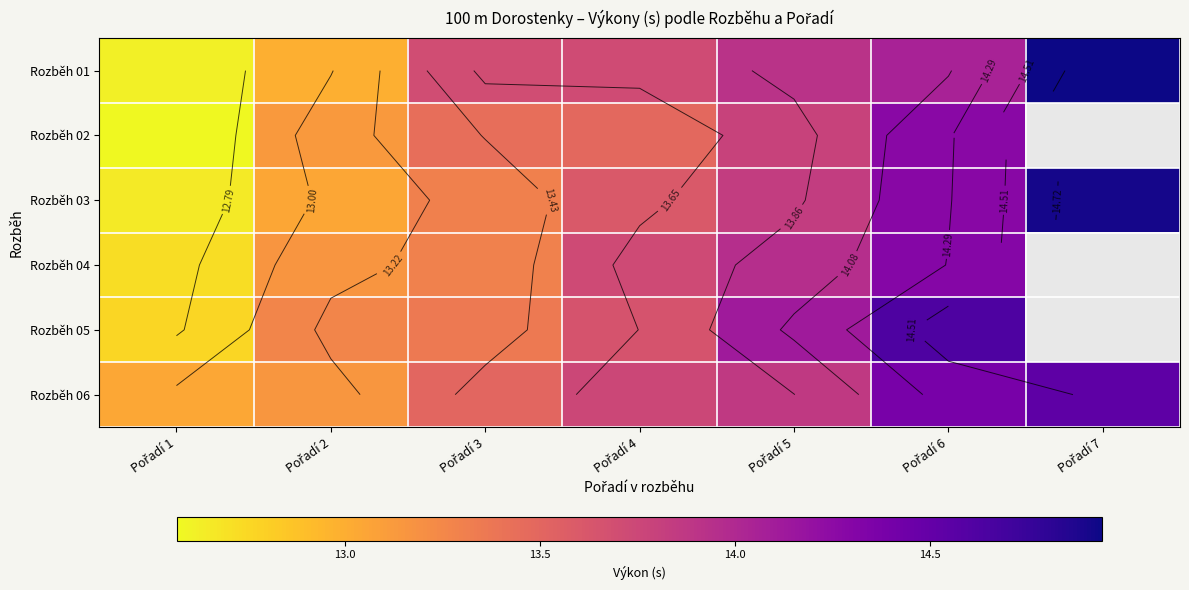

At which category is the sum across all series the highest?

Pořadí 6